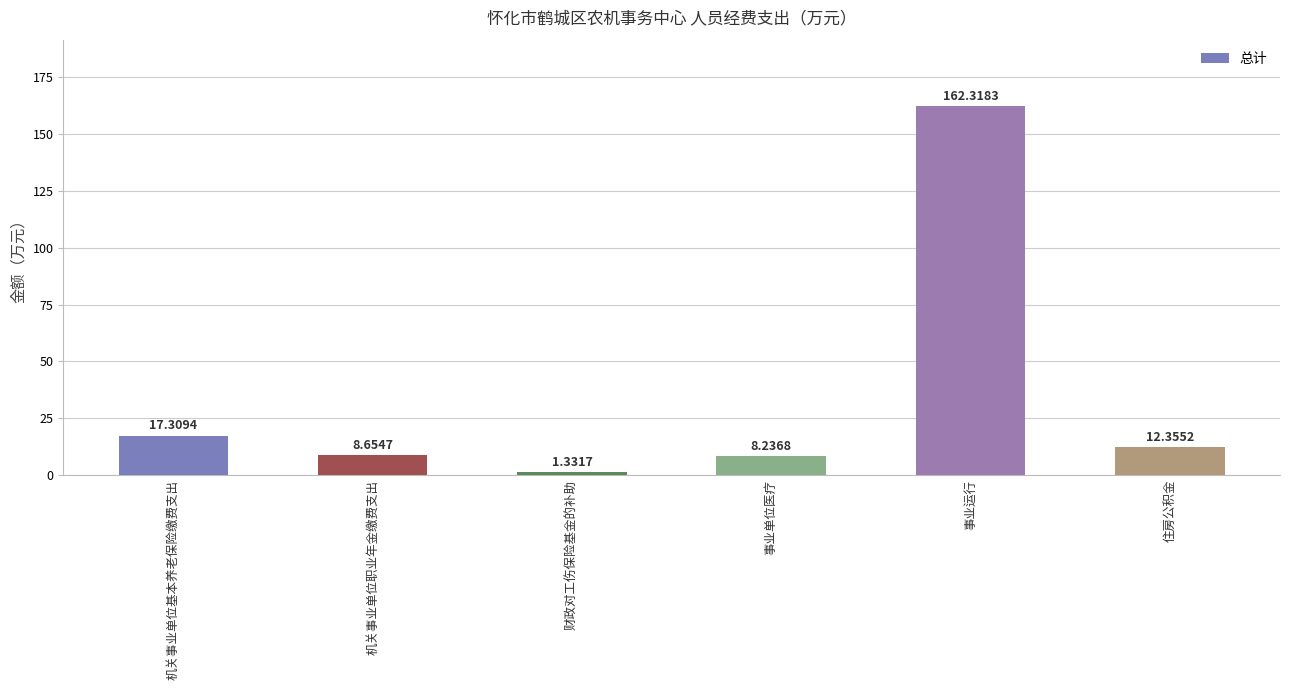

What position from the left is 机关事业单位基本养老保险缴费支出?

1